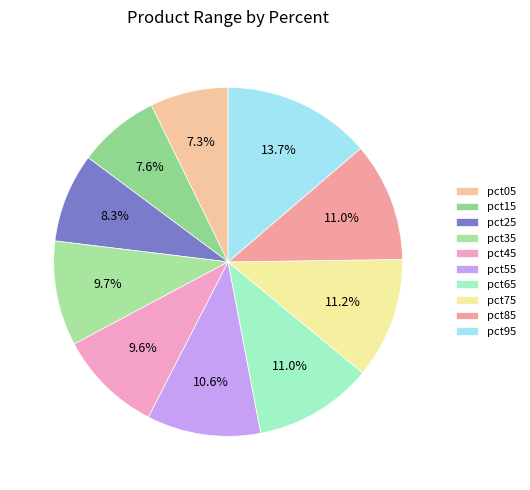

How many segments does this pie chart have?

10